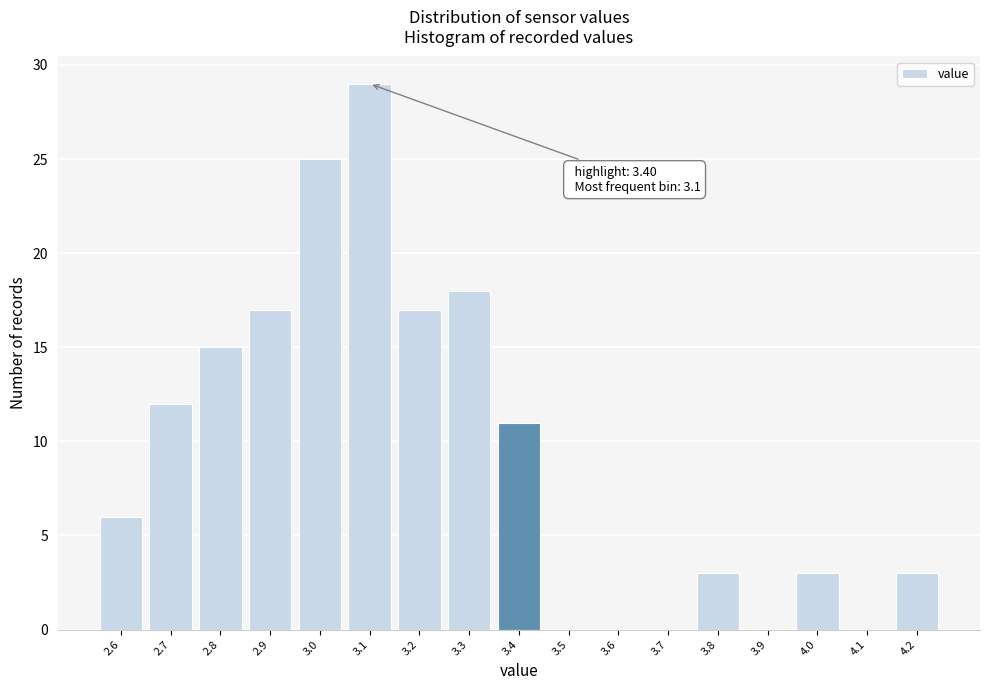

Which range on the x-axis has the tallest bar?

3.05 to 3.15